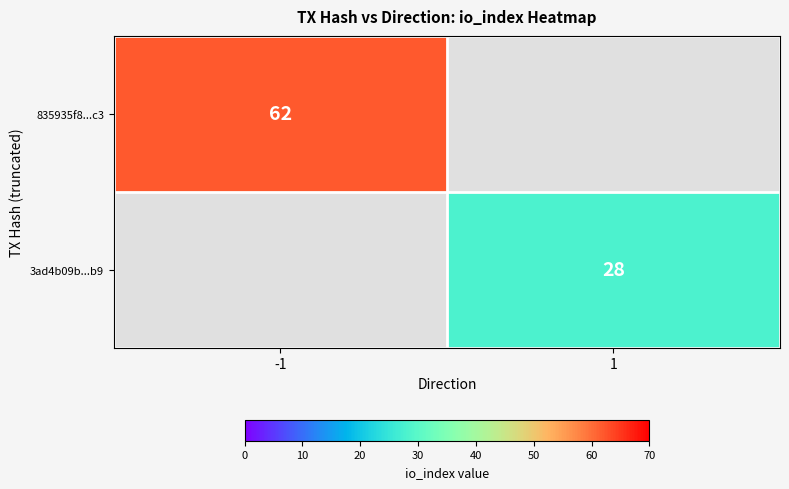

The 835935f8...c3 series shows 62 at -1. True or false?

True